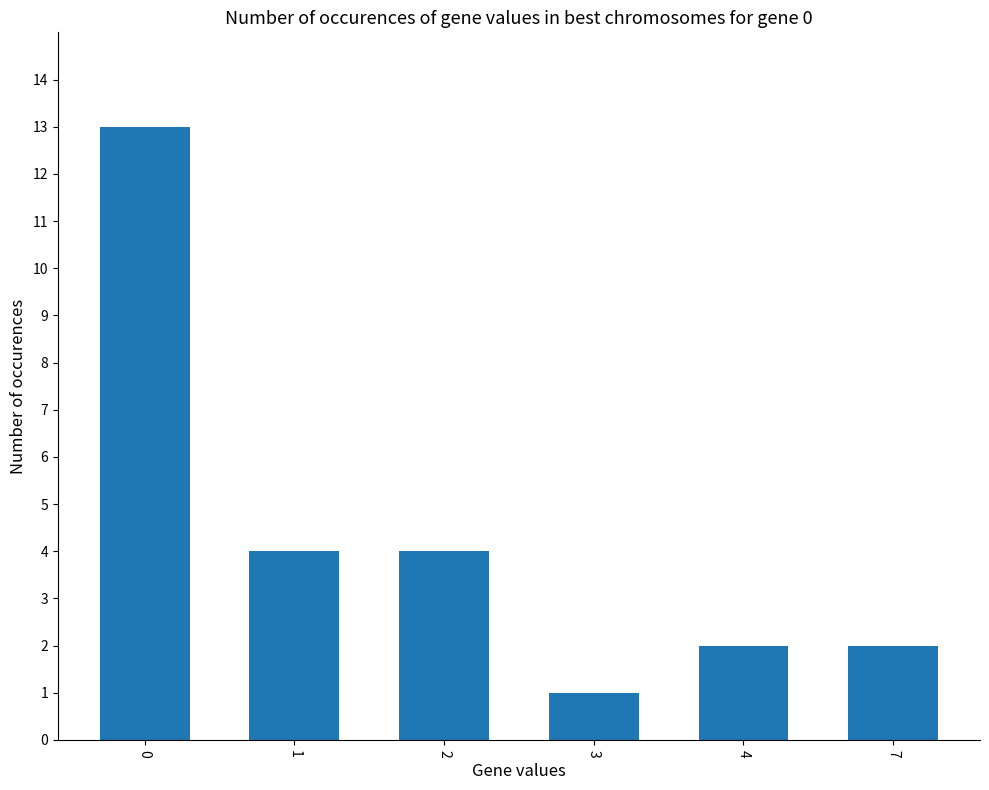

Is it true that the value at 1 is 2?

False